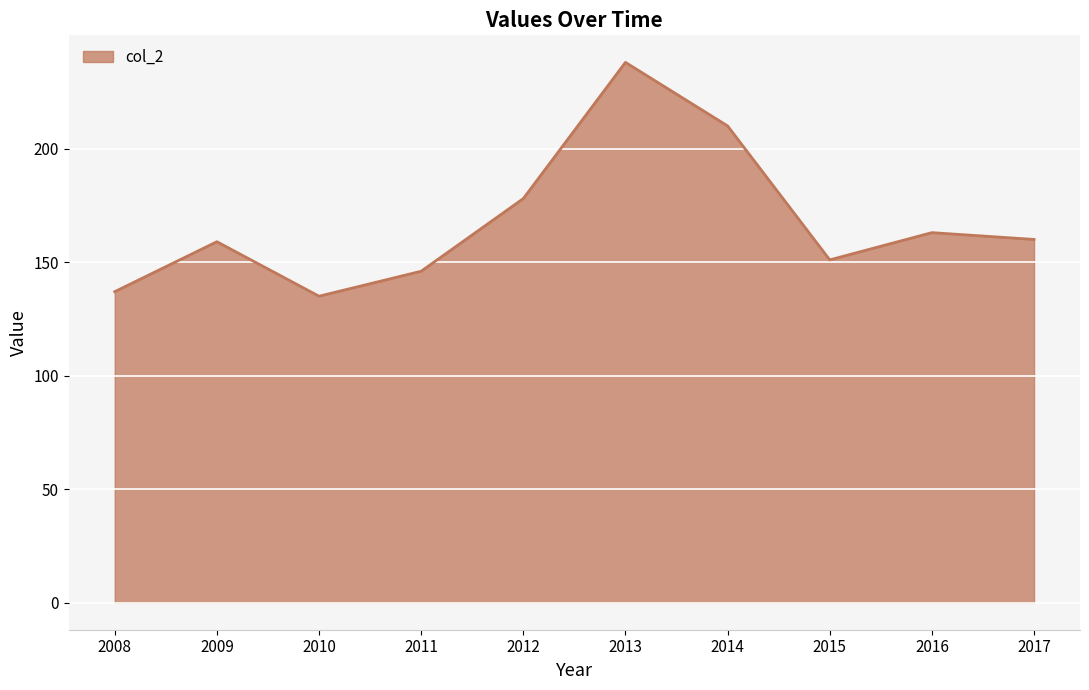

Is it true that the value at 2016 is 163?

True